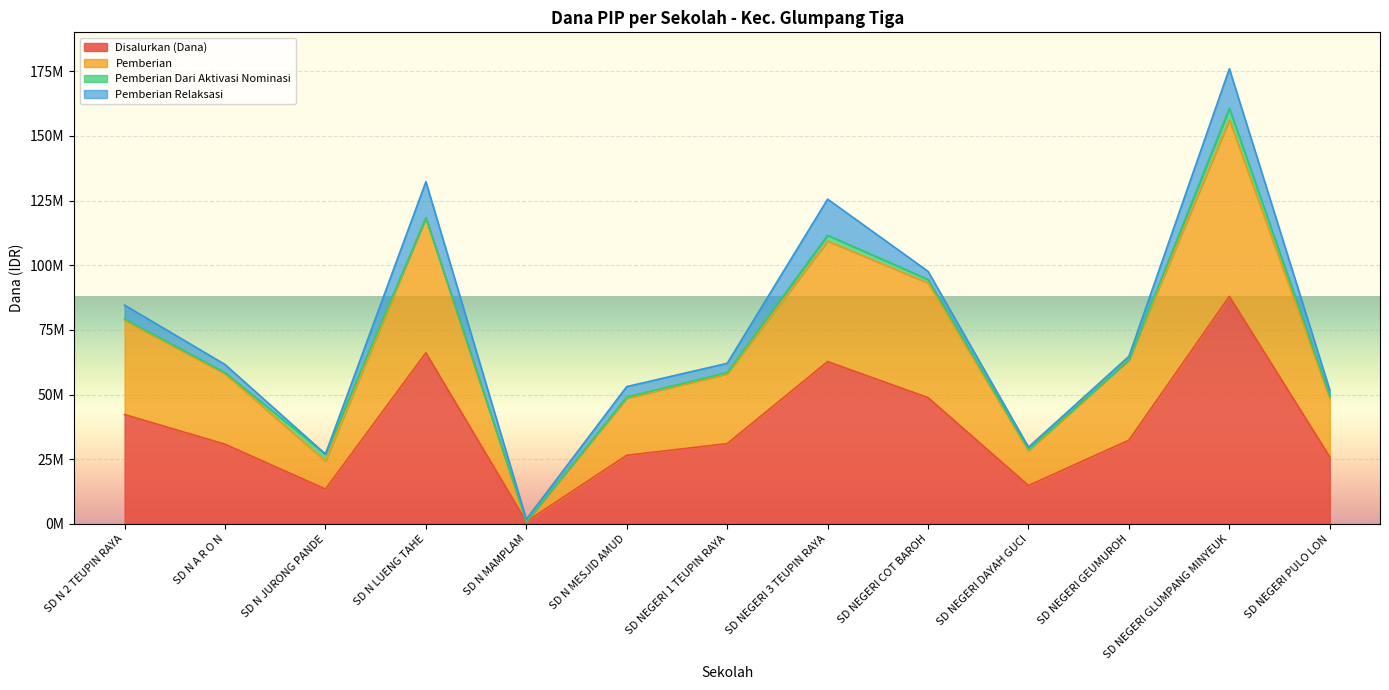

What is the label of the 8th point from the right?

SD N MESJID AMUD